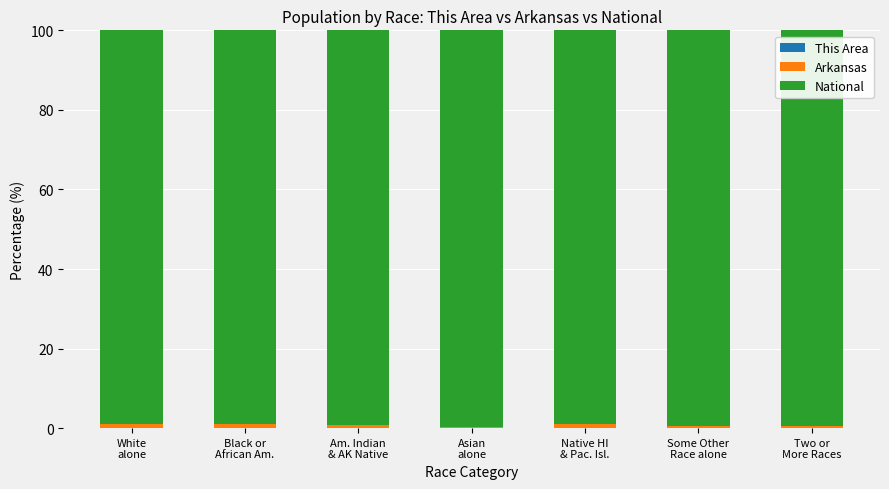

Is it true that National equals 99.4 at Two or
More Races?

True